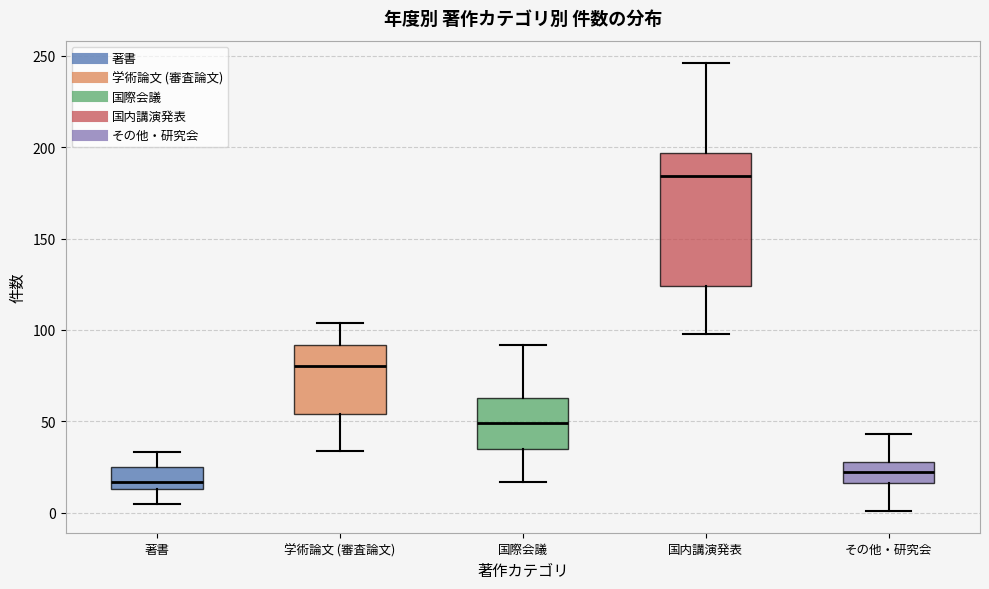

Which box has the lowest median line?

著書